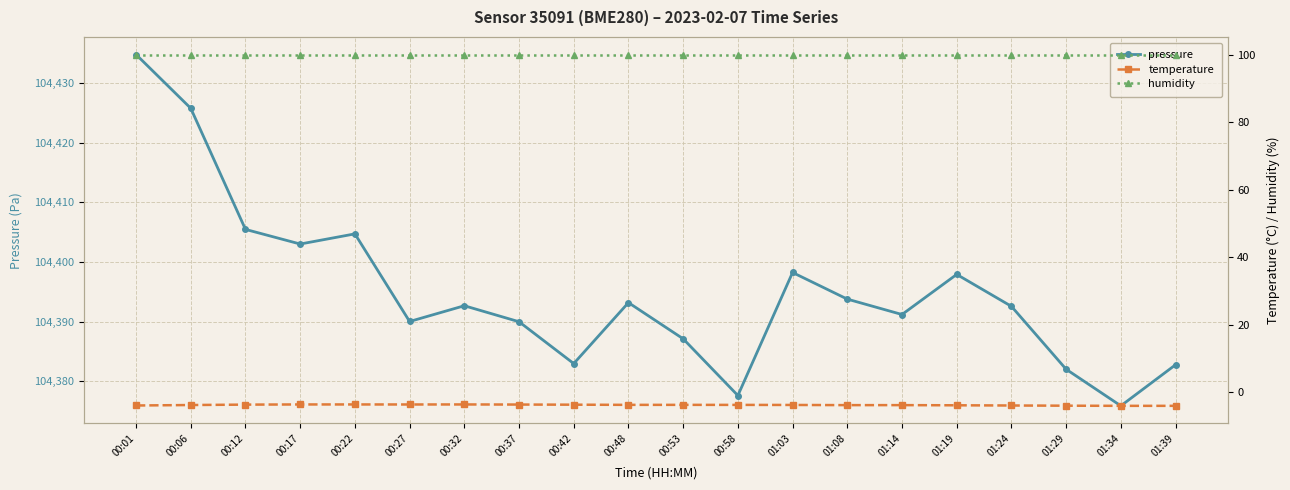

What is the average value of the temperature series?

-3.8